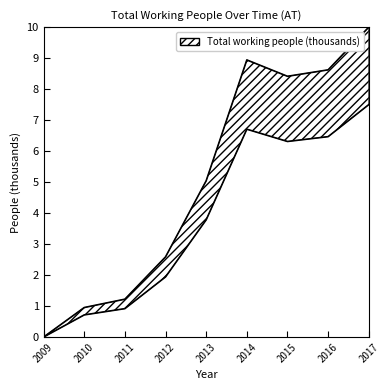

The chart shows a value of 13.5 at 2015. True or false?

False